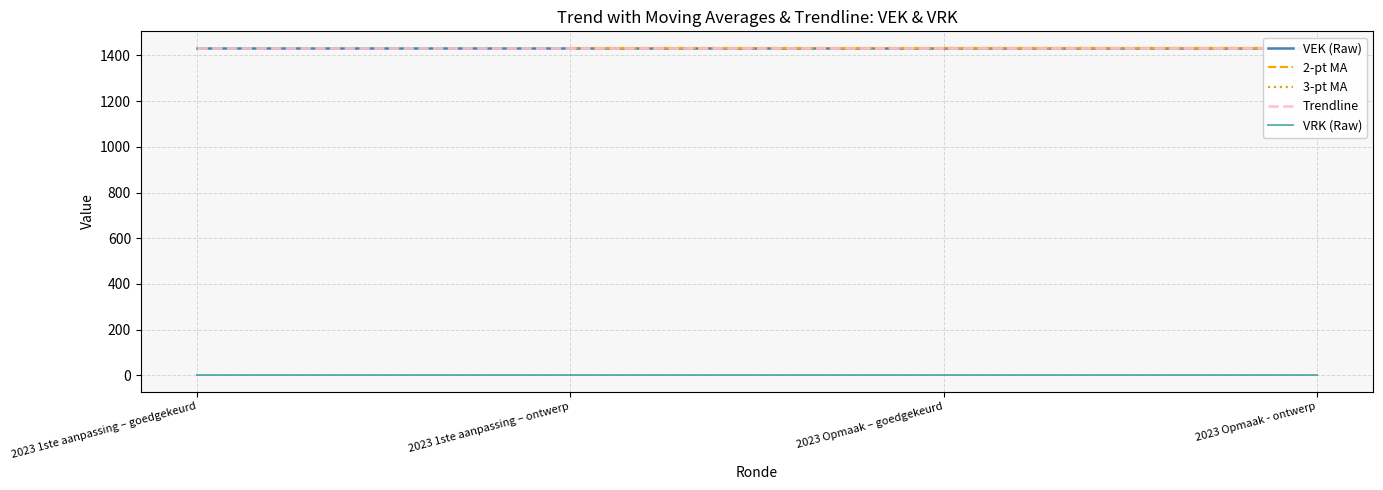

Which series changed the most between 2023 1ste aanpassing – goedgekeurd and 2023 Opmaak – goedgekeurd?

Trendline